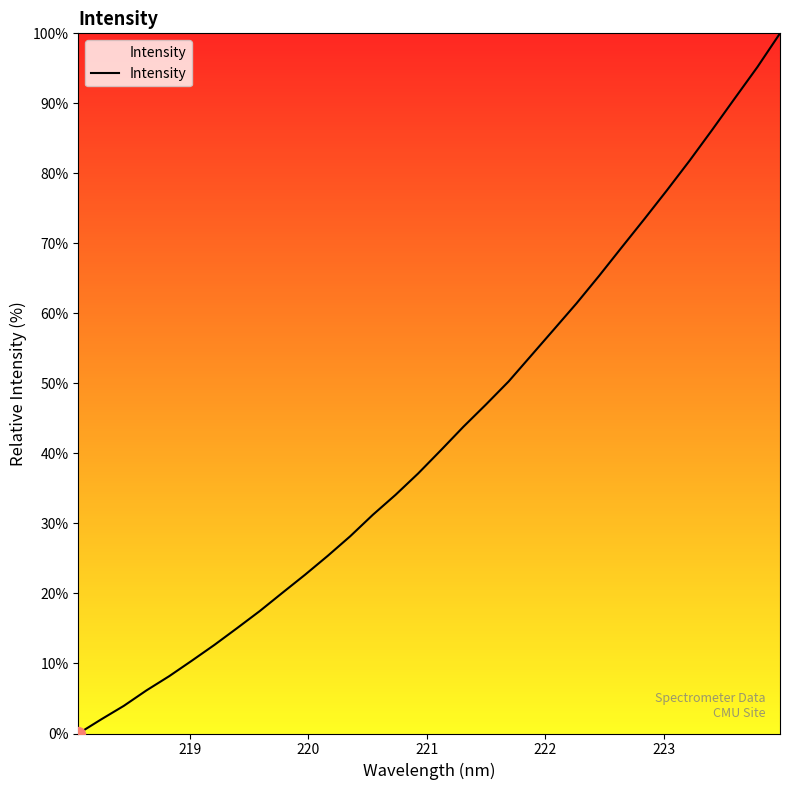

What is the difference between the maximum and minimum values?

100.0